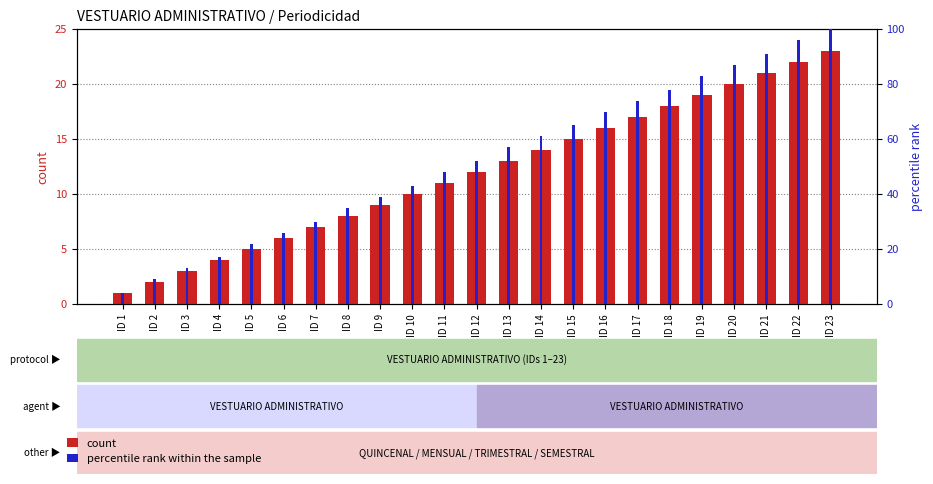

What is the difference between the count values at ID 1 and ID 12?

11